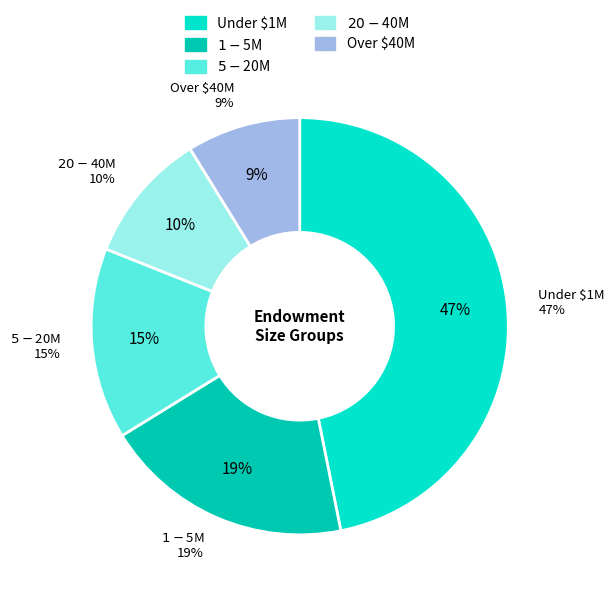

What percentage do $1-$5M and $5-$20M together represent?

34.2%